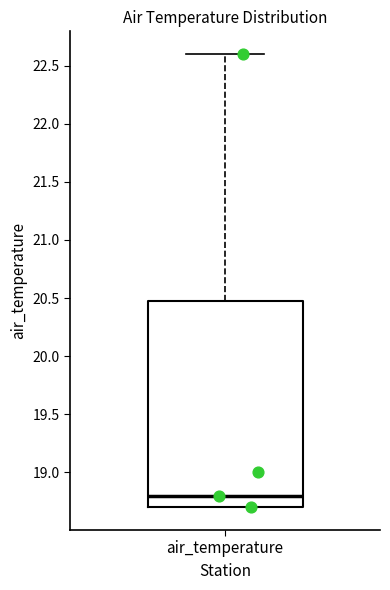

Read this box plot against the y-axis: the position of the median line, the range covered by the box, and the ends of both whiskers. The values are not printed on the chart, so give them approximately, as read against the axis.

median 18.8, box 18.7 to 20.5, whiskers 18.7 to 22.6